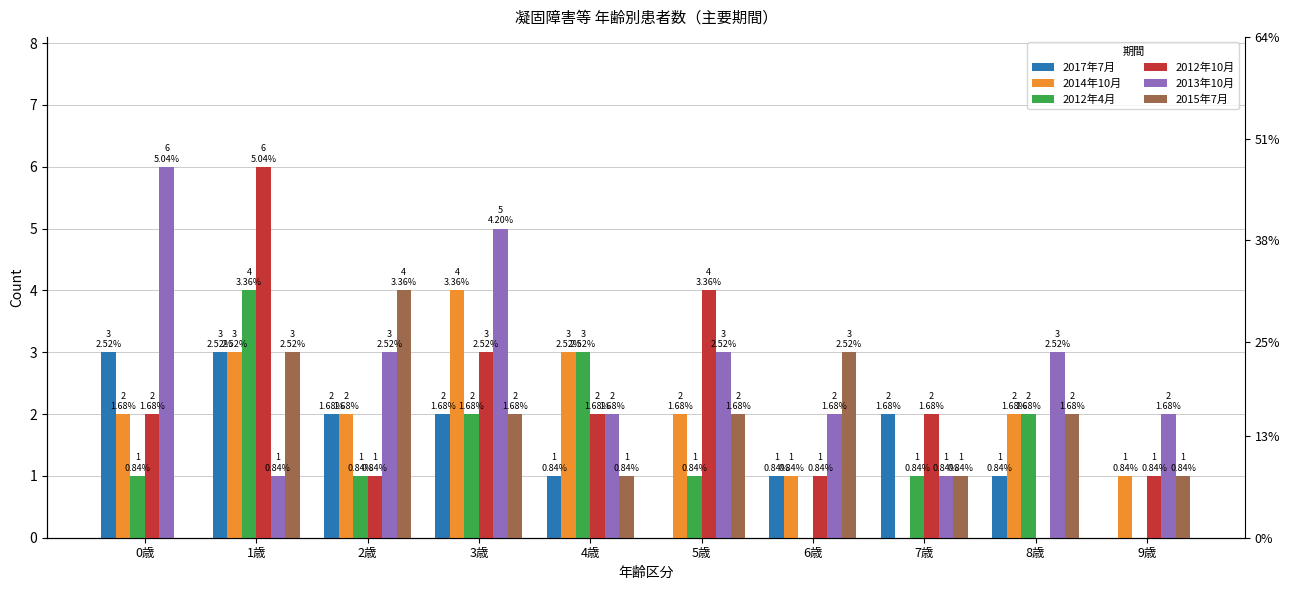

Which category has the highest value in the 2012年10月 series?

1歳